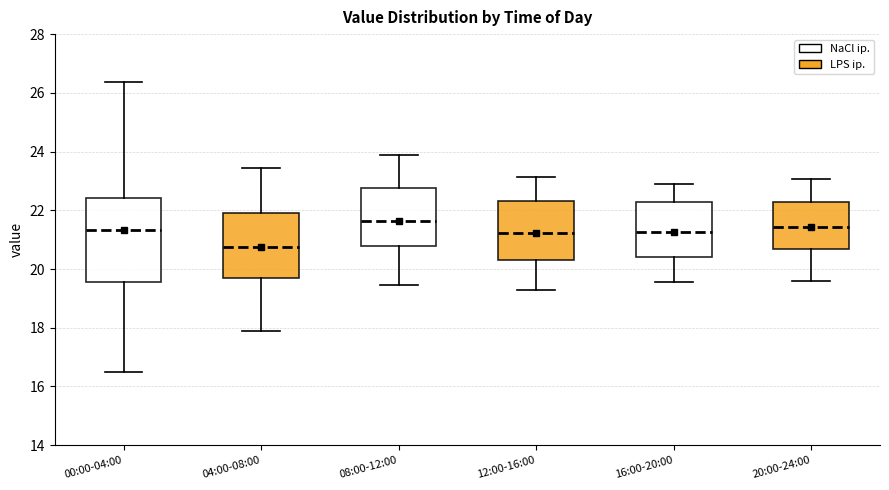

Reading left to right, transcribe this box plot: for each box, give where its median line is, the range the box spans, and where its two whiskers end, as read against the y-axis. The values are not printed on the chart, so give them approximately, as read against the axis.

00:00-04:00: median 21.4, box 19.6 to 22.4, whiskers 16.4 to 26.4
04:00-08:00: median 20.8, box 19.6 to 22.0, whiskers 18.0 to 23.4
08:00-12:00: median 21.6, box 20.8 to 22.8, whiskers 19.4 to 24.0
12:00-16:00: median 21.2, box 20.4 to 22.4, whiskers 19.4 to 23.2
16:00-20:00: median 21.2, box 20.4 to 22.2, whiskers 19.6 to 23.0
20:00-24:00: median 21.4, box 20.6 to 22.2, whiskers 19.6 to 23.0